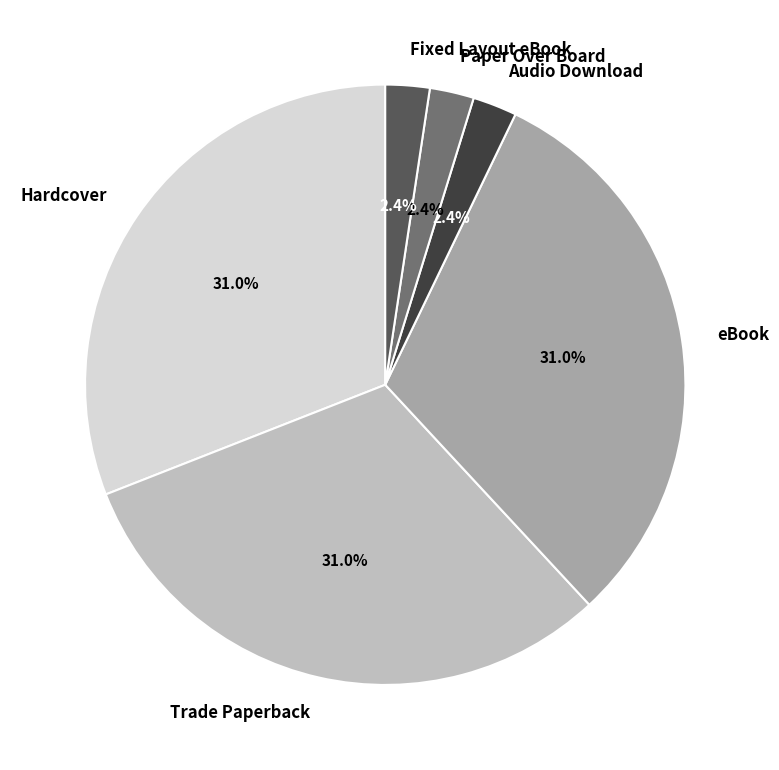

Is there a majority slice in this chart?

No